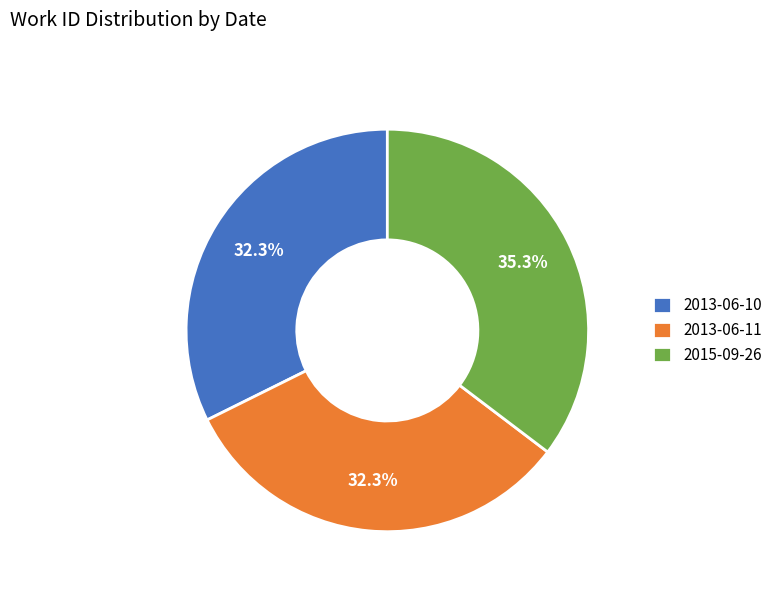

What is the total percentage of 2013-06-10 and 2013-06-11?

64.7%